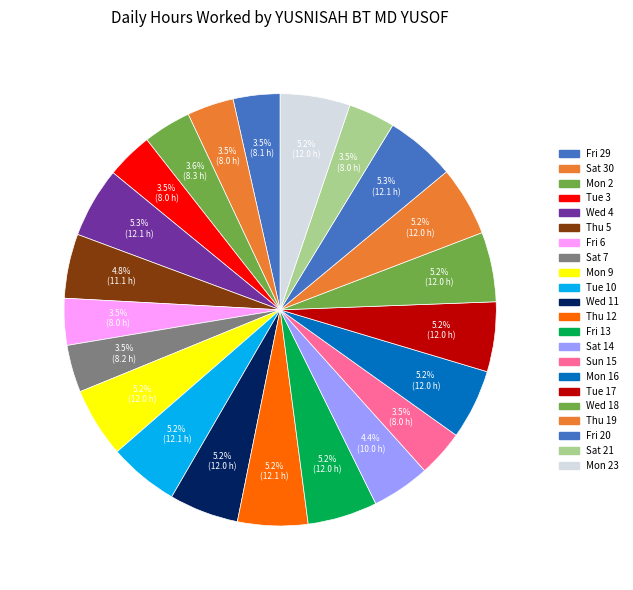

Does Tue 10 account for over 50% of the chart?

No